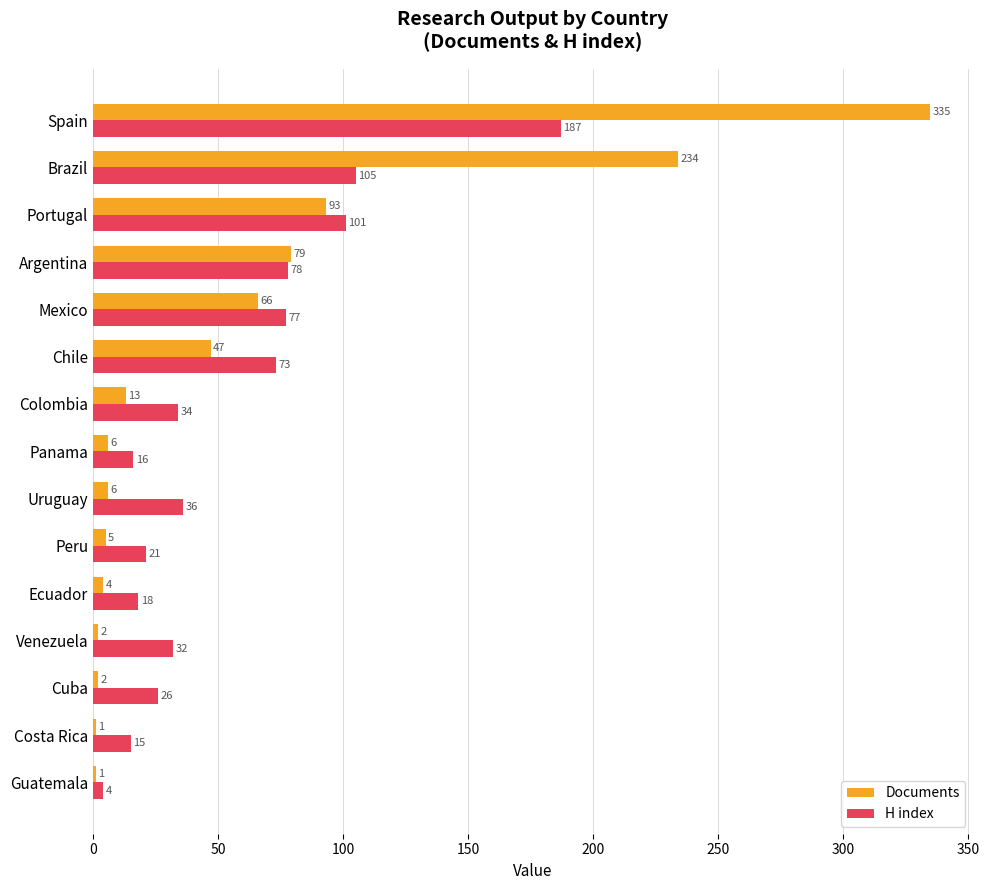

What is the sum of all Documents values?

894